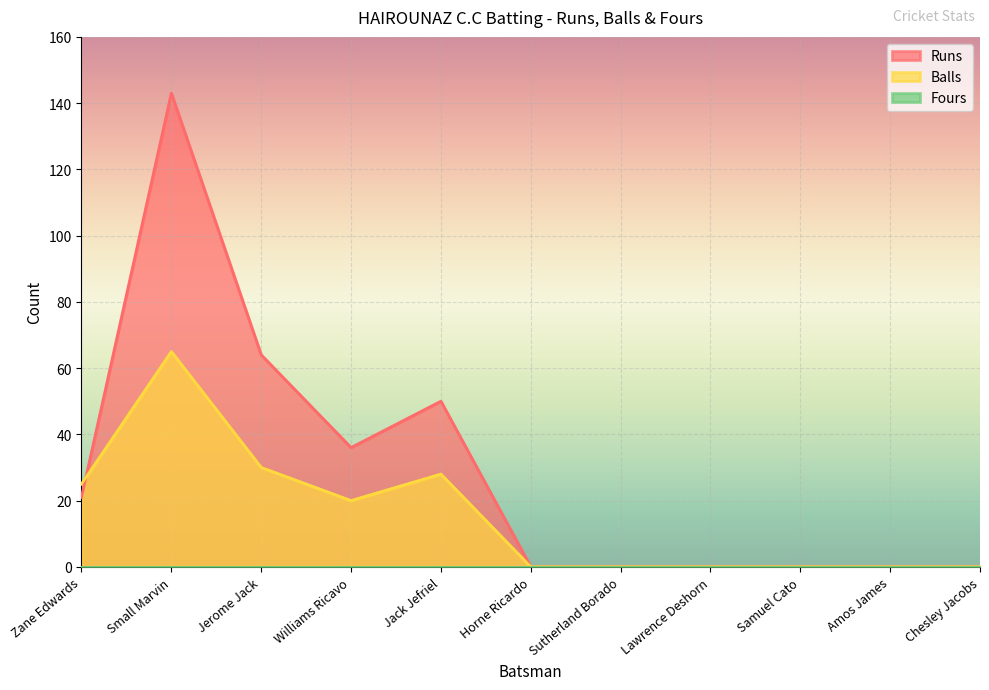

Which series has the largest total across all categories?

Runs